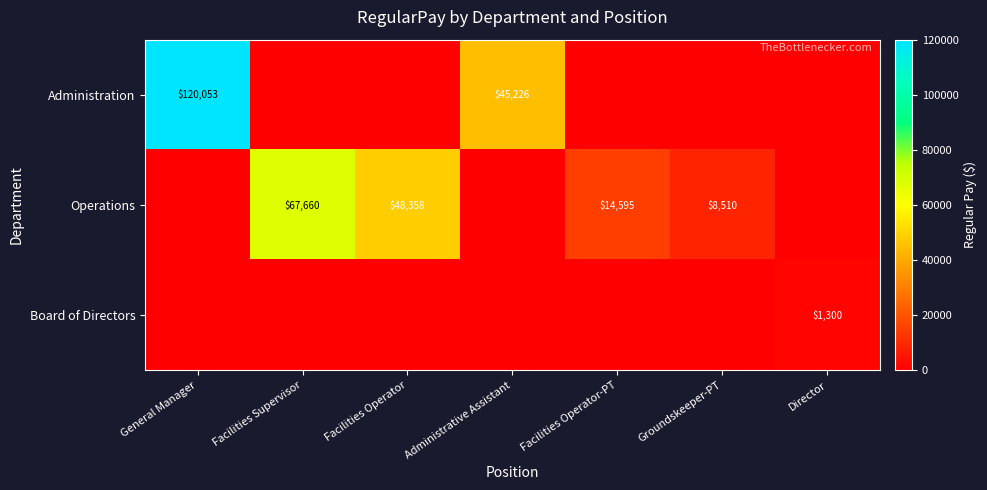

The Operations series shows 8510 at Groundskeeper-PT. True or false?

True